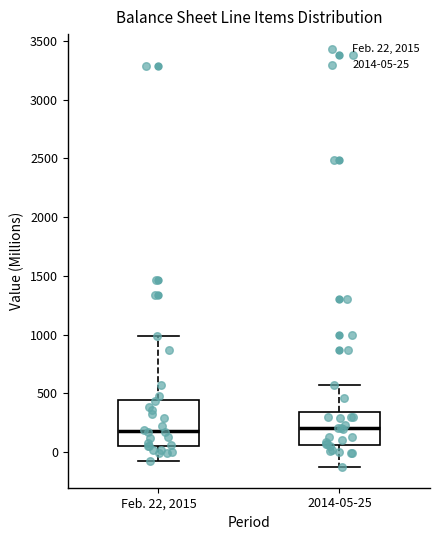

Reading left to right, transcribe this box plot: for each box, give where its median line is, the range the box spans, and where its two whiskers end, as read against the y-axis. The values are not printed on the chart, so give them approximately, as read against the axis.

Feb. 22, 2015: median 200, box 50 to 450, whiskers -100 to 1000
2014-05-25: median 200, box 50 to 350, whiskers -150 to 550